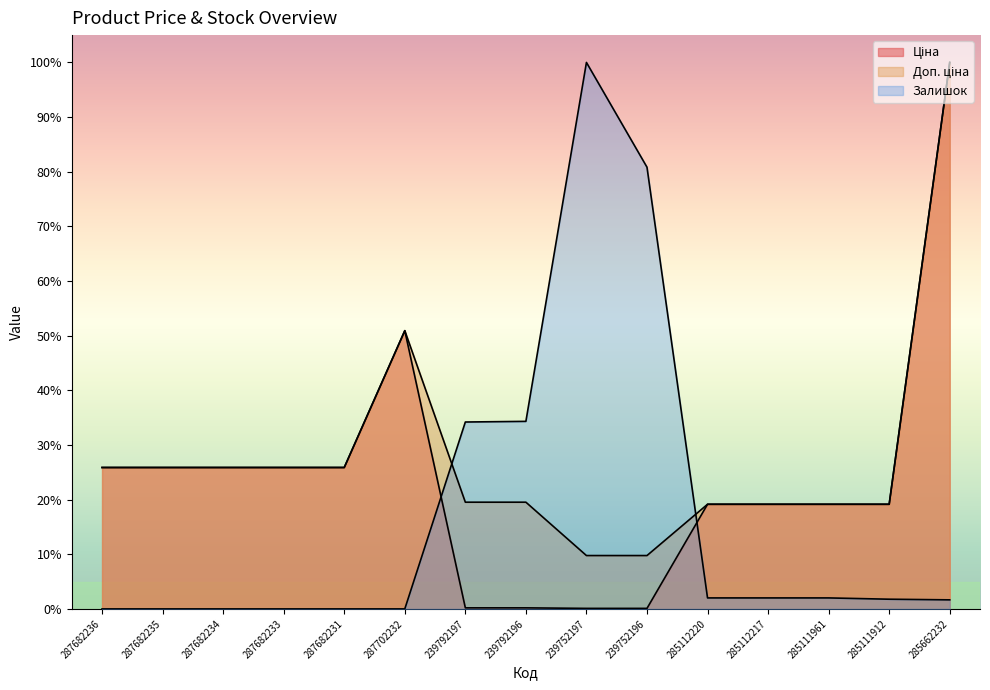

What is the sum of the Доп. ціна values at 287682234 and 285112217?

0.5